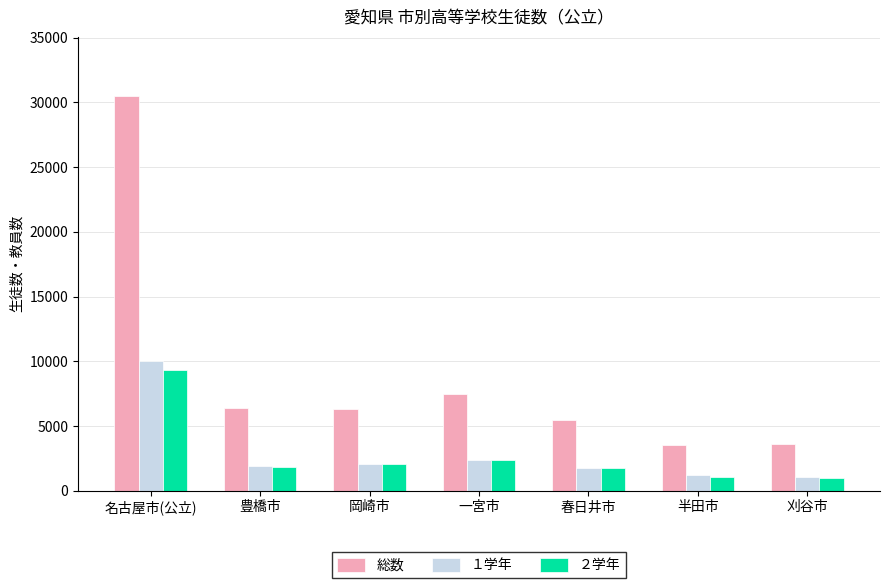

What is the difference between the highest and lowest values at 豊橋市?

4555